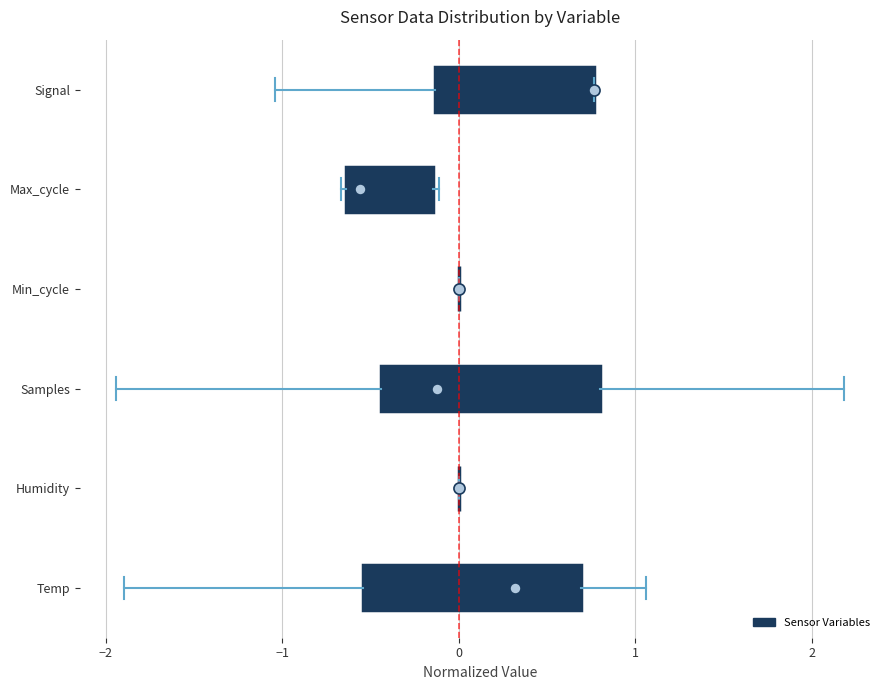

Reading bottom to top, transcribe this box plot: for each box, give where its median line is, the range the box spans, and where its two whiskers end, as read against the x-axis. The values are not printed on the chart, so give them approximately, as read against the axis.

Temp: median 0.3, box -0.5 to 0.7, whiskers -1.9 to 1.1
Humidity: box collapsed to a line at 0.0, whiskers 0.0 to 0.0
Samples: median -0.1, box -0.4 to 0.8, whiskers -1.9 to 2.2
Min_cycle: box collapsed to a line at 0.0, whiskers 0.0 to 0.0
Max_cycle: median -0.6 (just right of the box's left edge), box -0.6 to -0.1, whiskers -0.7 to -0.1 (just right of the box's right edge)
Signal: median 0.8 (drawn on the box's right edge), box -0.1 to 0.8, whiskers -1.0 to 0.8